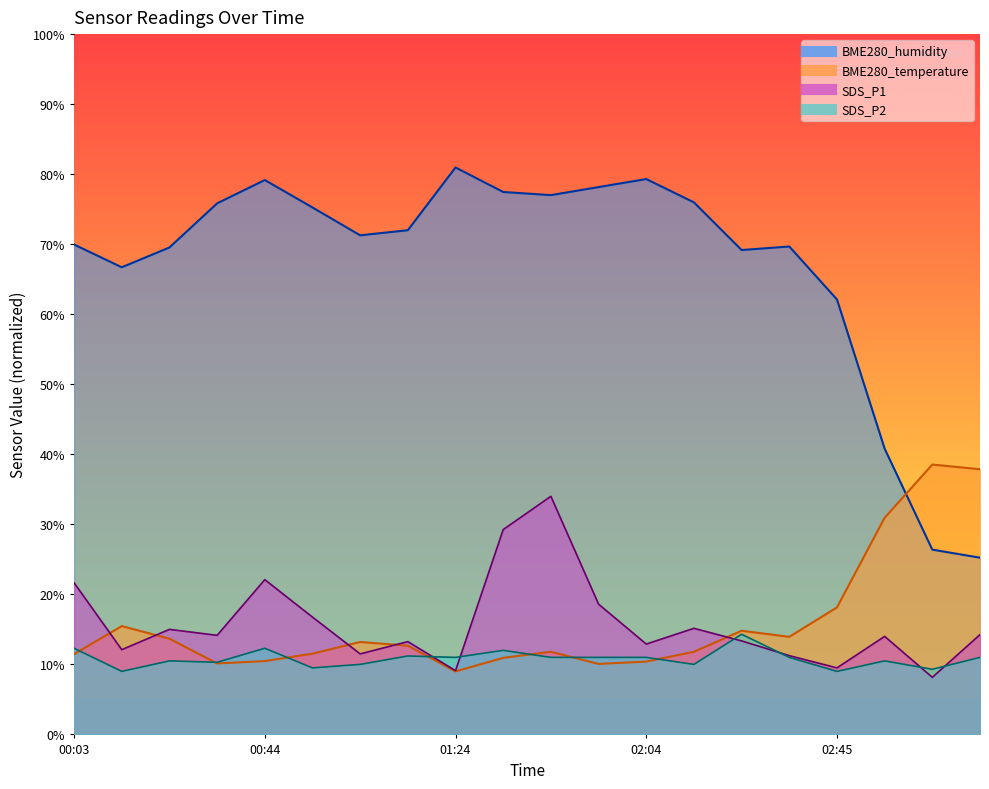

Reading right to left, what are all the values shown in this chart?

BME280_temperature: 03:15=37.9	03:05=38.5	02:55=30.9	02:45=18.1	02:35=13.9	02:25=14.8	02:15=11.8	02:04=10.4	01:54=10.1	01:44=11.8	01:34=10.9	01:24=9.0	01:14=12.7	01:04=13.2	00:54=11.5	00:44=10.5	00:33=10.1	00:23=13.7	00:13=15.5	00:03=11.5
BME280_humidity: 03:15=25.2	03:05=26.4	02:55=40.8	02:45=62.1	02:35=69.7	02:25=69.2	02:15=76.0	02:04=79.3	01:54=78.2	01:44=77.0	01:34=77.5	01:24=81.0	01:14=72.0	01:04=71.3	00:54=75.2	00:44=79.2	00:33=75.8	00:23=69.5	00:13=66.7	00:03=70.0
SDS_P1: 03:15=14.2	03:05=8.2	02:55=14.0	02:45=9.5	02:35=11.2	02:25=13.3	02:15=15.2	02:04=12.9	01:54=18.6	01:44=34.0	01:34=29.2	01:24=9.1	01:14=13.2	01:04=11.5	00:54=16.8	00:44=22.1	00:33=14.2	00:23=15.0	00:13=12.1	00:03=21.7
SDS_P2: 03:15=11.0	03:05=9.3	02:55=10.5	02:45=9.0	02:35=11.0	02:25=14.3	02:15=10.0	02:04=11.0	01:54=11.0	01:44=11.0	01:34=12.0	01:24=11.0	01:14=11.2	01:04=10.0	00:54=9.5	00:44=12.3	00:33=10.3	00:23=10.5	00:13=9.0	00:03=12.3